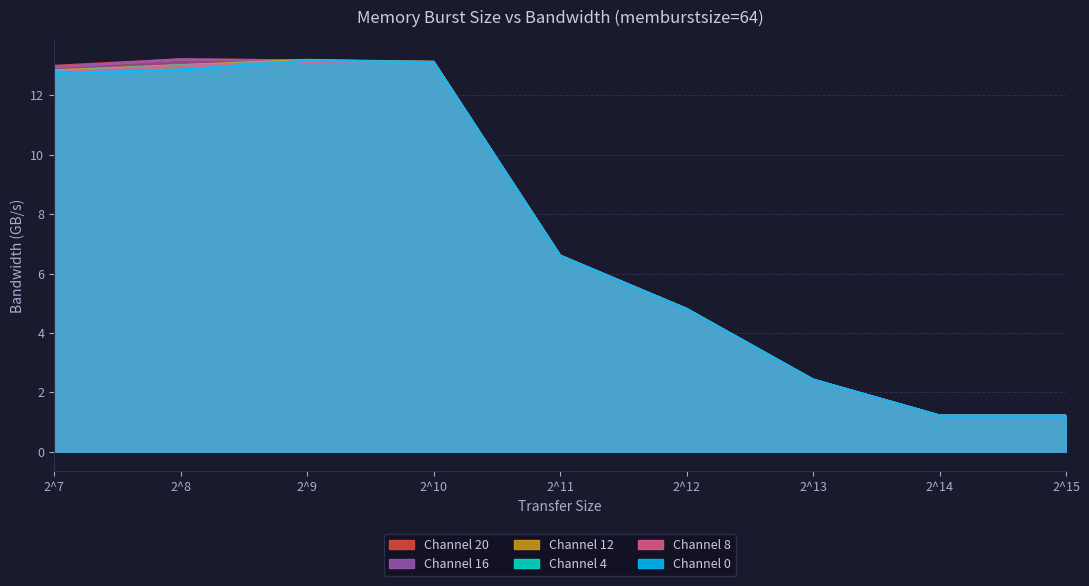

Where do Channel 20 and Channel 0 first cross each other?

2^8 and 2^9